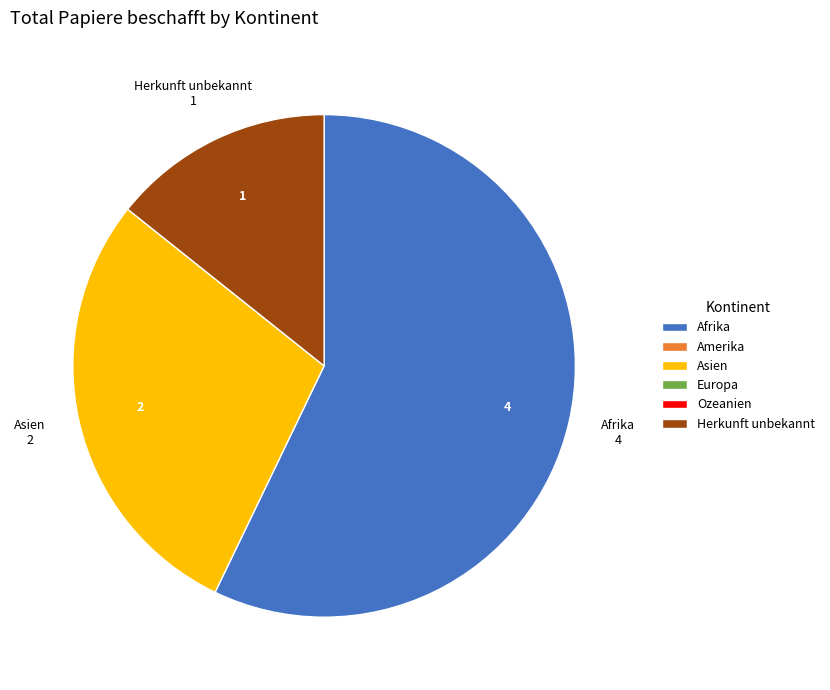

Between Afrika and Herkunft unbekannt, which is larger?

Afrika